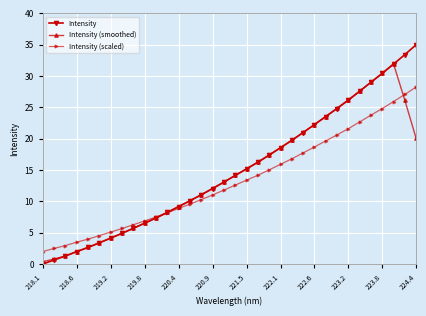

What is the maximum value for Intensity?

35.0